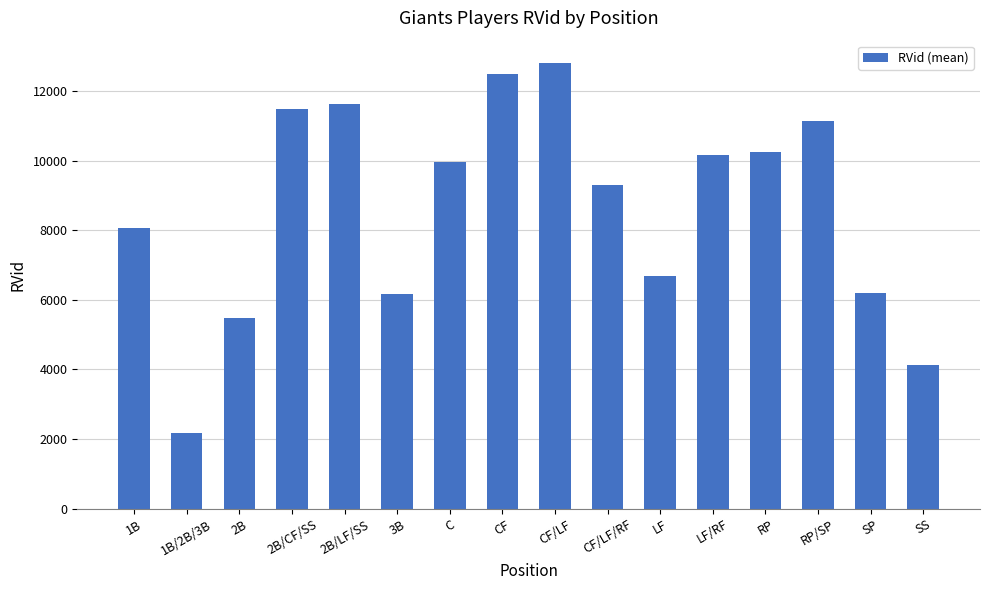

What is the sum of the values at 2B and CF?

17964